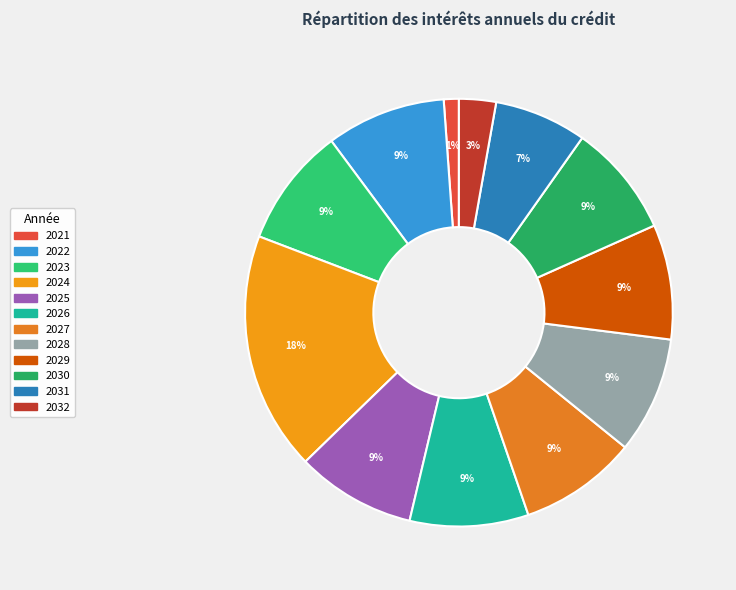

How many slices are in this pie chart?

12